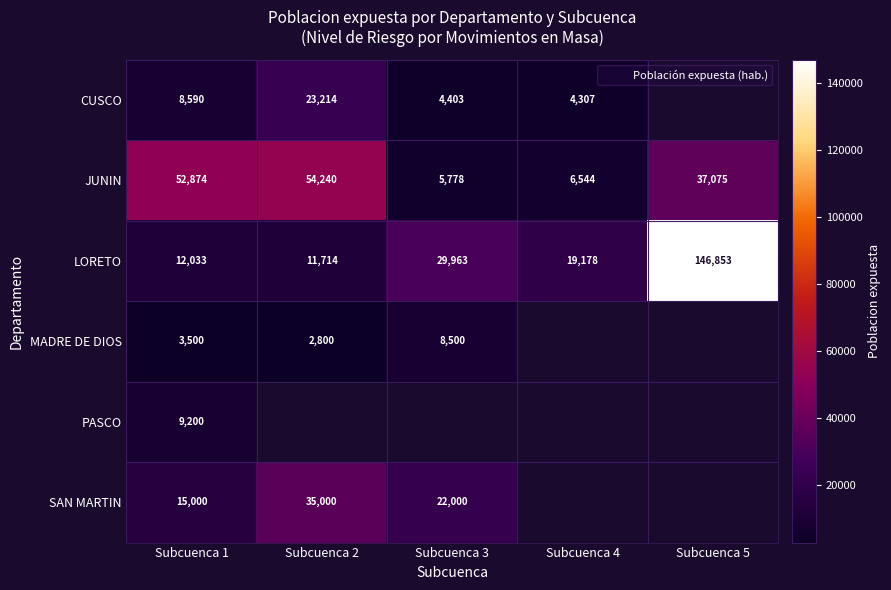

Read the LORETO value at Subcuenca 3, to the nearest 50.

29950